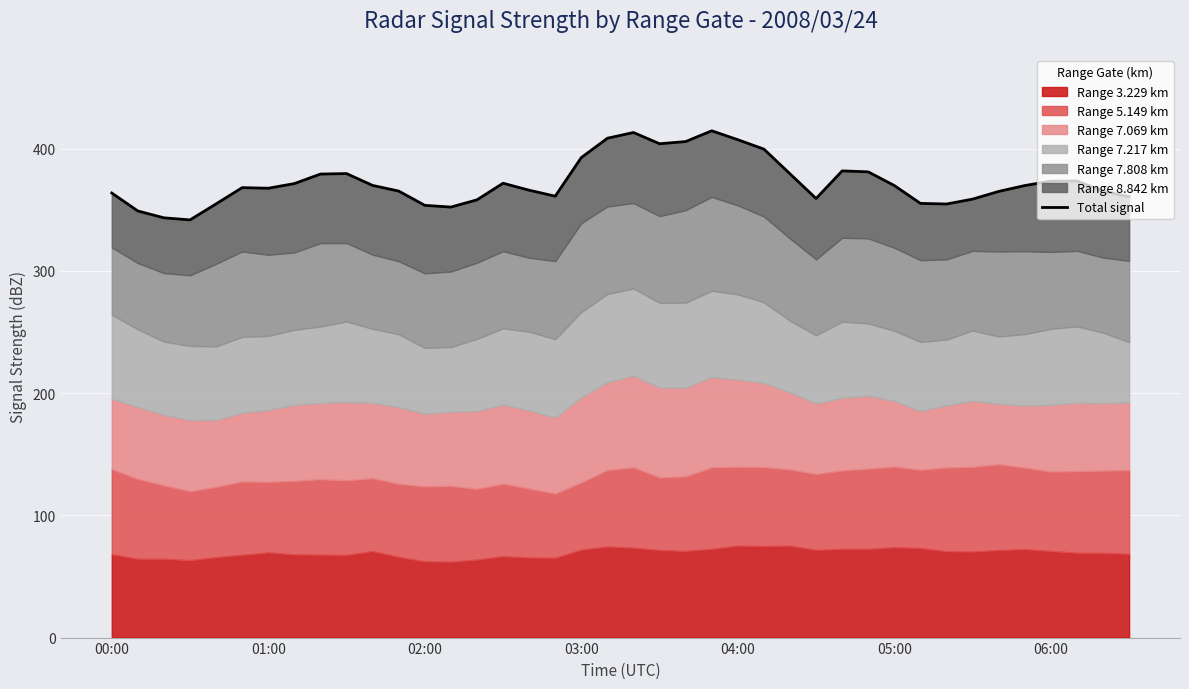

What is the difference between the values at 19 and 32?

53.8